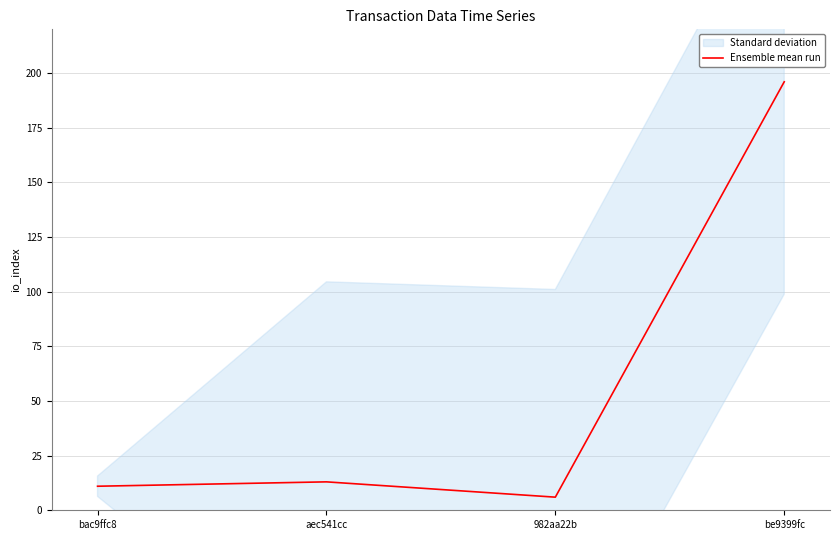

Reading left to right, list all the values displayed in this chart.

bac9ffc8=11	aec541cc=13	982aa22b=6	be9399fc=196